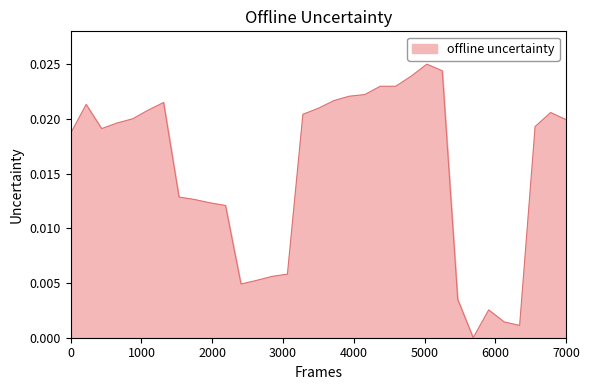

Does the chart have visible grid lines?

No